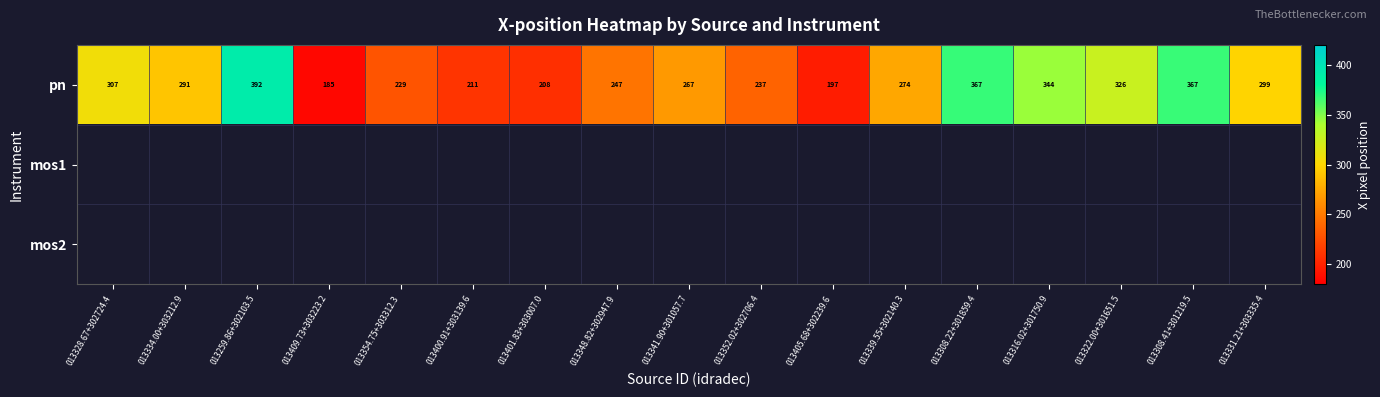

Which series has the largest total across all categories?

pn